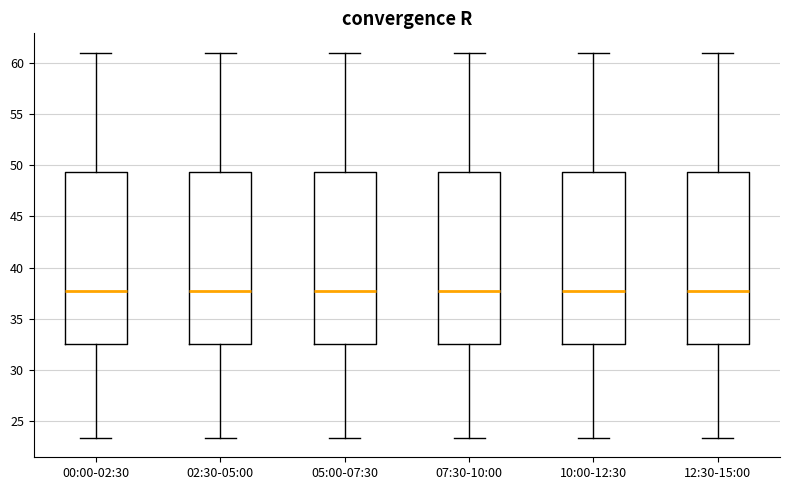

Where is the upper edge of the box for 10:00-12:30 on the y-axis? The values are not printed on the chart, so give them approximately, as read against the axis.

49.5